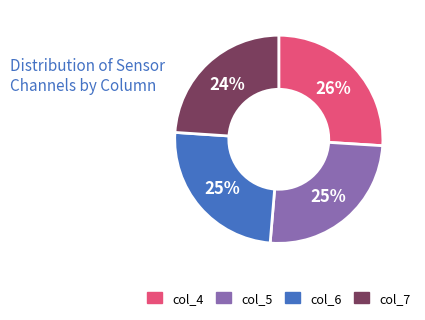

Does any single category account for the majority?

No